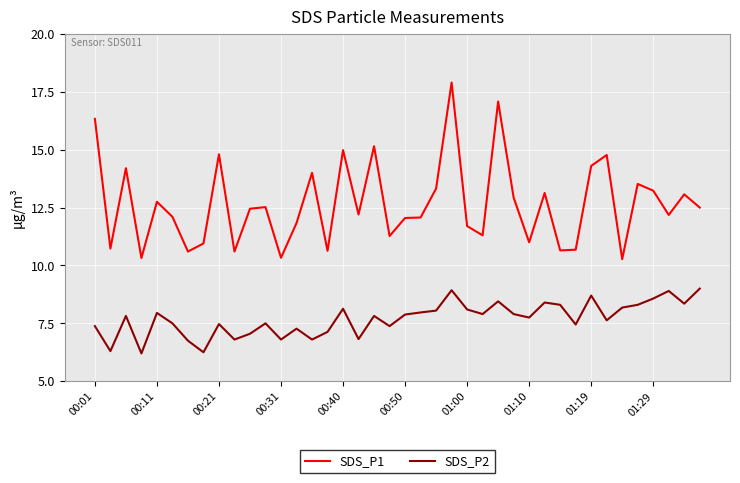

True or false: SDS_P2 and SDS_P1 intersect in this chart.

False